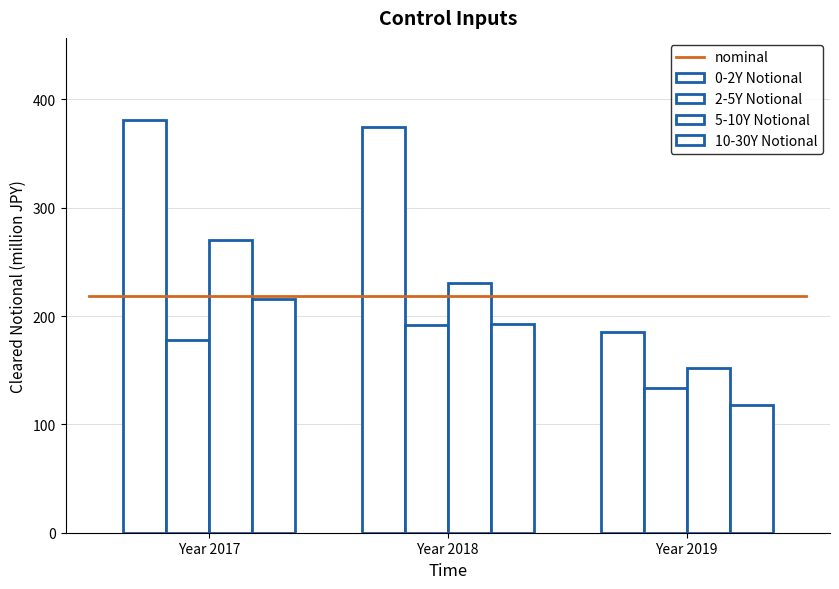

How many data points in 2-5Y Notional are above 177?

2